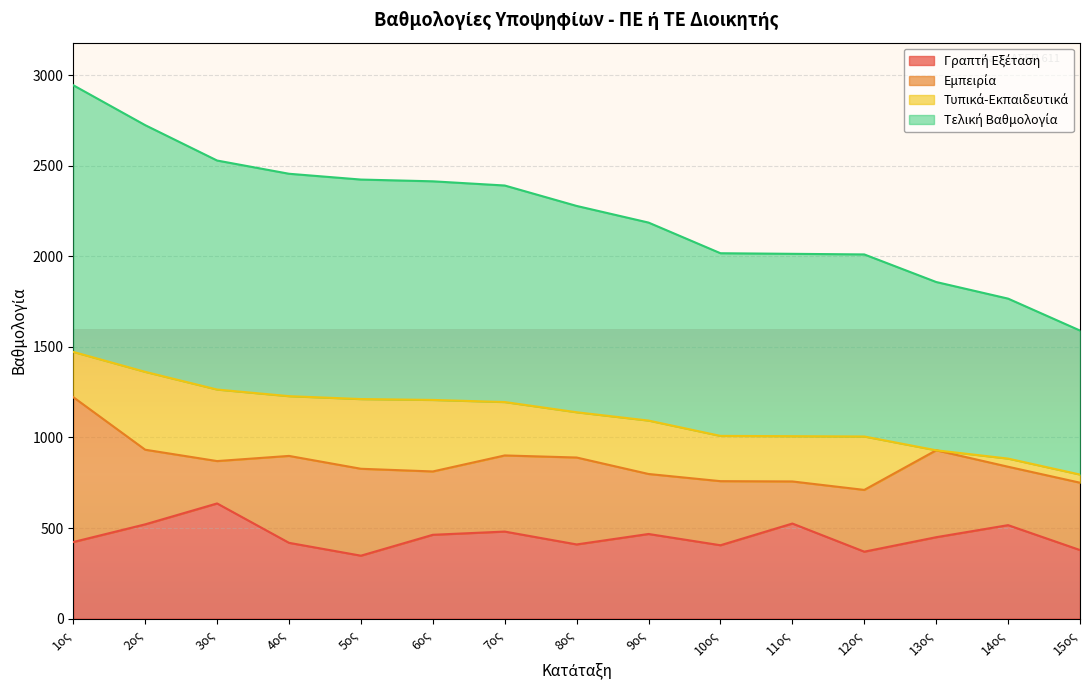

Does the chart display data point markers on the line(s)?

No